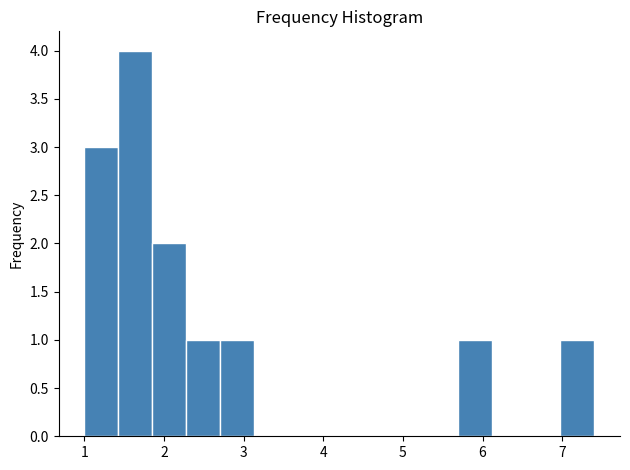

Over which range of the x-axis is the bar tallest?

1.4 to 1.9